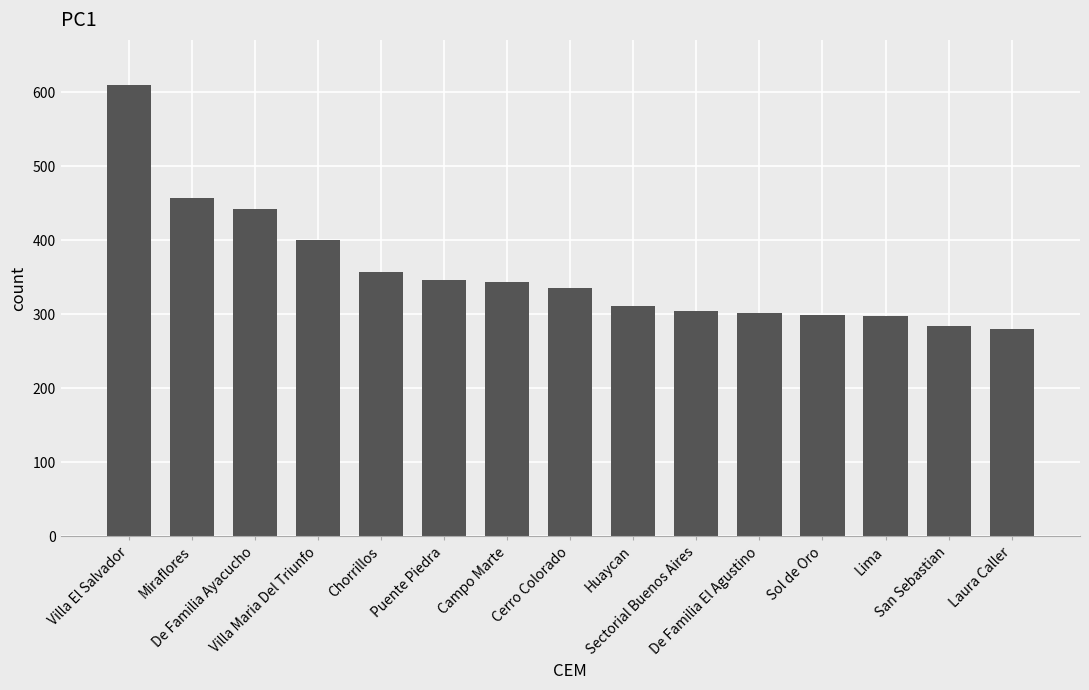

What is the label of the 5th bar from the right?

De Familia El Agustino